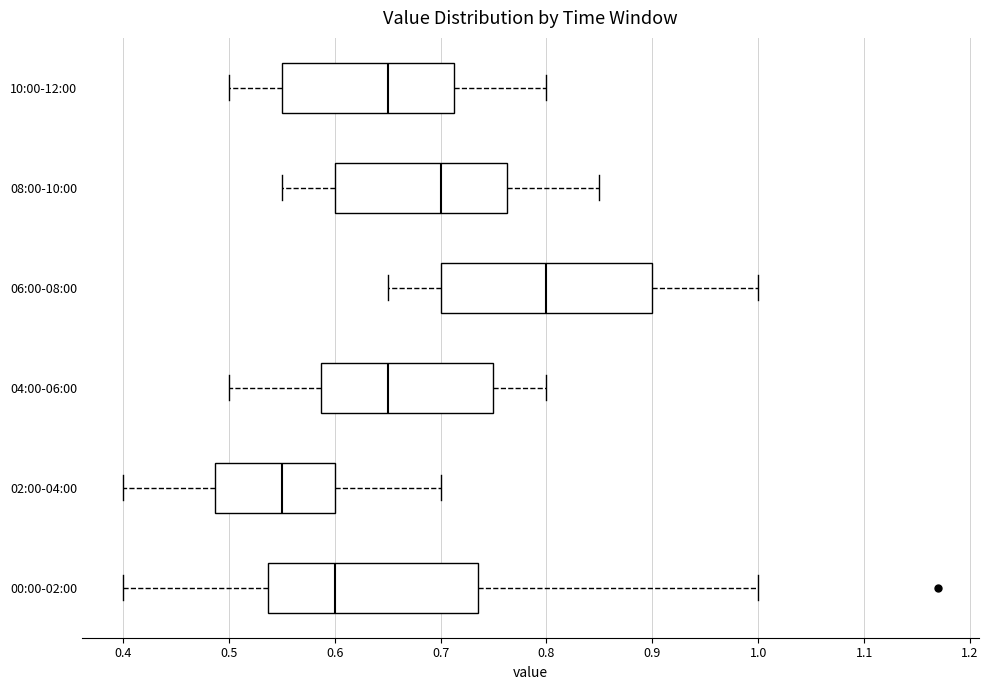

Reading bottom to top, read every box against the x-axis: the position of its median line, the range the box covers, and the ends of its whiskers. The values are not printed on the chart, so give them approximately, as read against the axis.

00:00-02:00: median 0.60, box 0.54 to 0.74, whiskers 0.40 to 1.00
02:00-04:00: median 0.55, box 0.49 to 0.60, whiskers 0.40 to 0.70
04:00-06:00: median 0.65, box 0.59 to 0.75, whiskers 0.50 to 0.80
06:00-08:00: median 0.80, box 0.70 to 0.90, whiskers 0.65 to 1.00
08:00-10:00: median 0.70, box 0.60 to 0.76, whiskers 0.55 to 0.85
10:00-12:00: median 0.65, box 0.55 to 0.71, whiskers 0.50 to 0.80